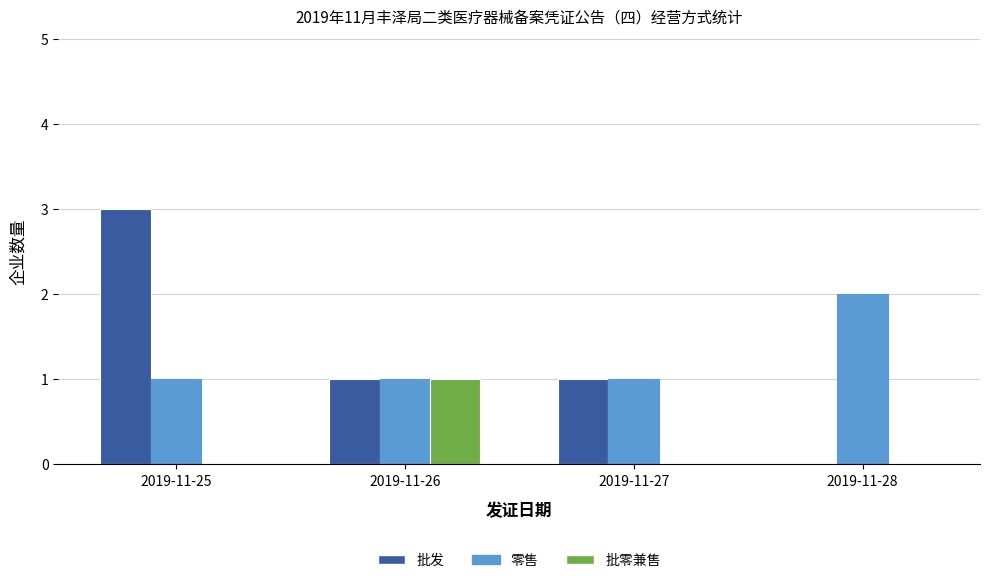

What is the sum of all 批发 values?

5